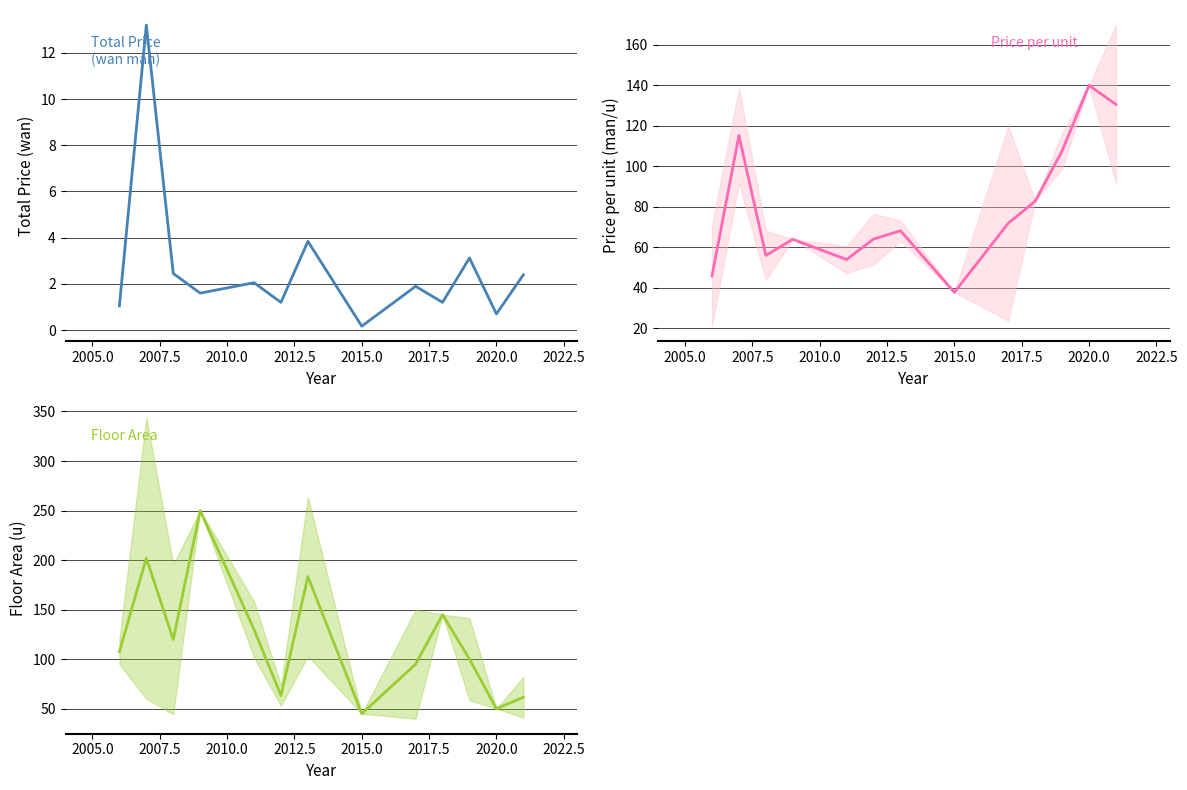

What is the label of the 10th point from the right?

2010.0